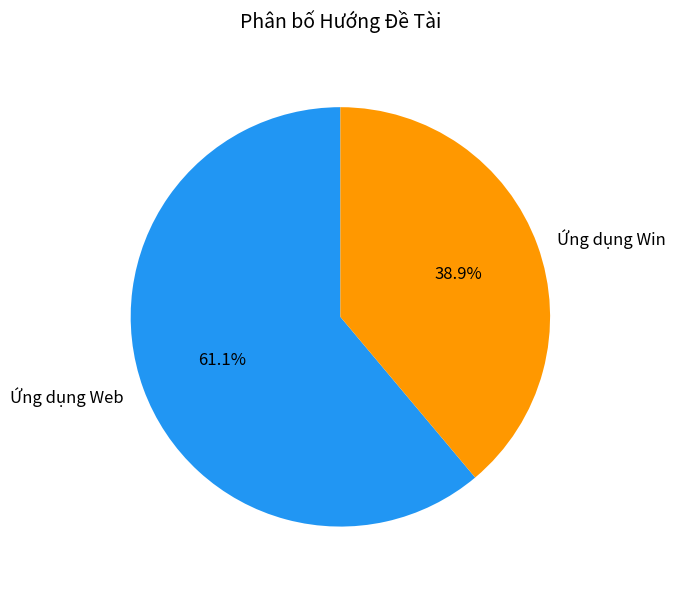

Rank the categories by value from highest to lowest.

Ứng dụng Web, Ứng dụng Win